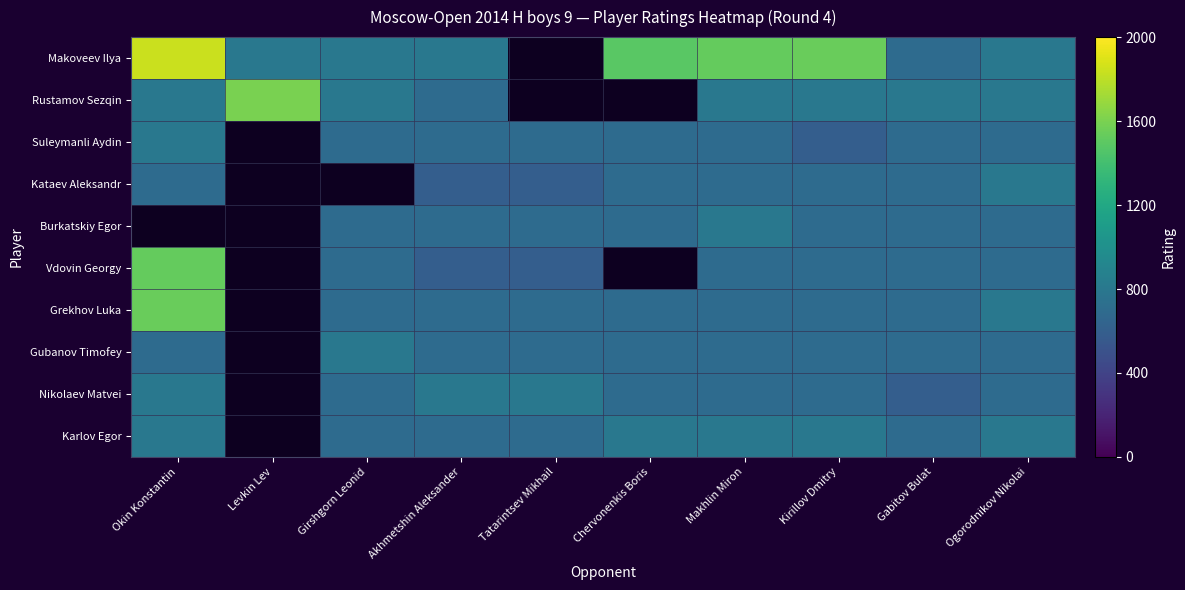

What is the approximate value of Vdovin Georgy at Tatarintsev Mikhail?

600.0